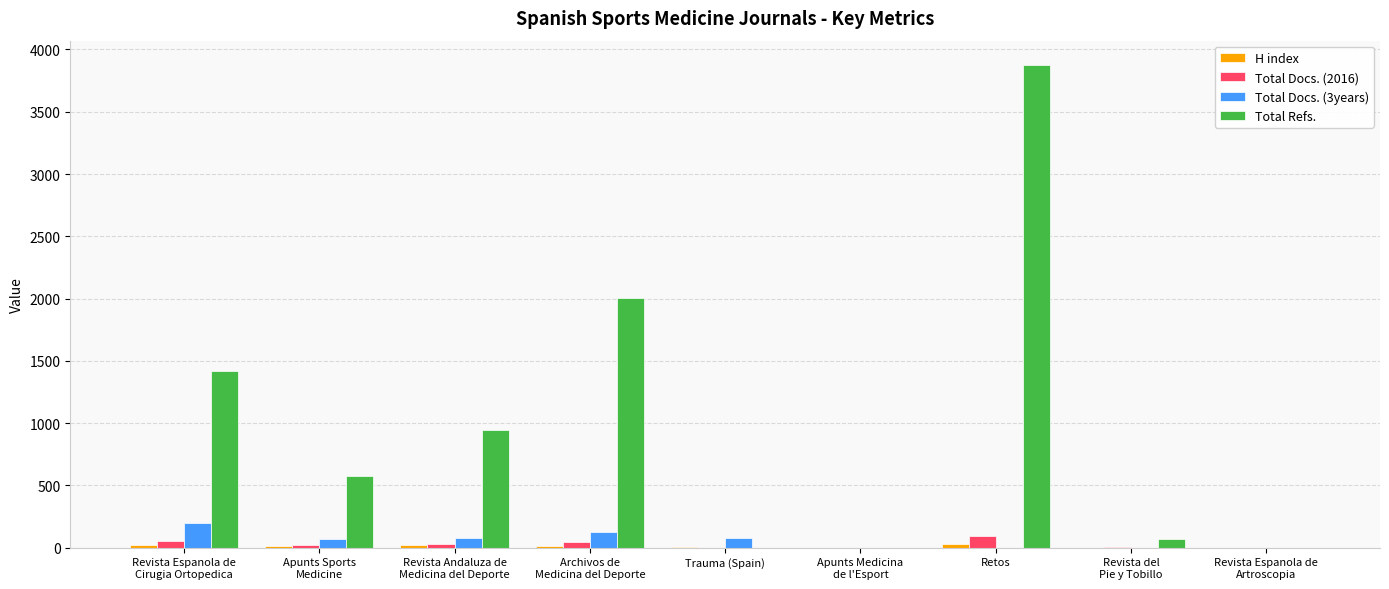

Count the number of categories in the chart.

9